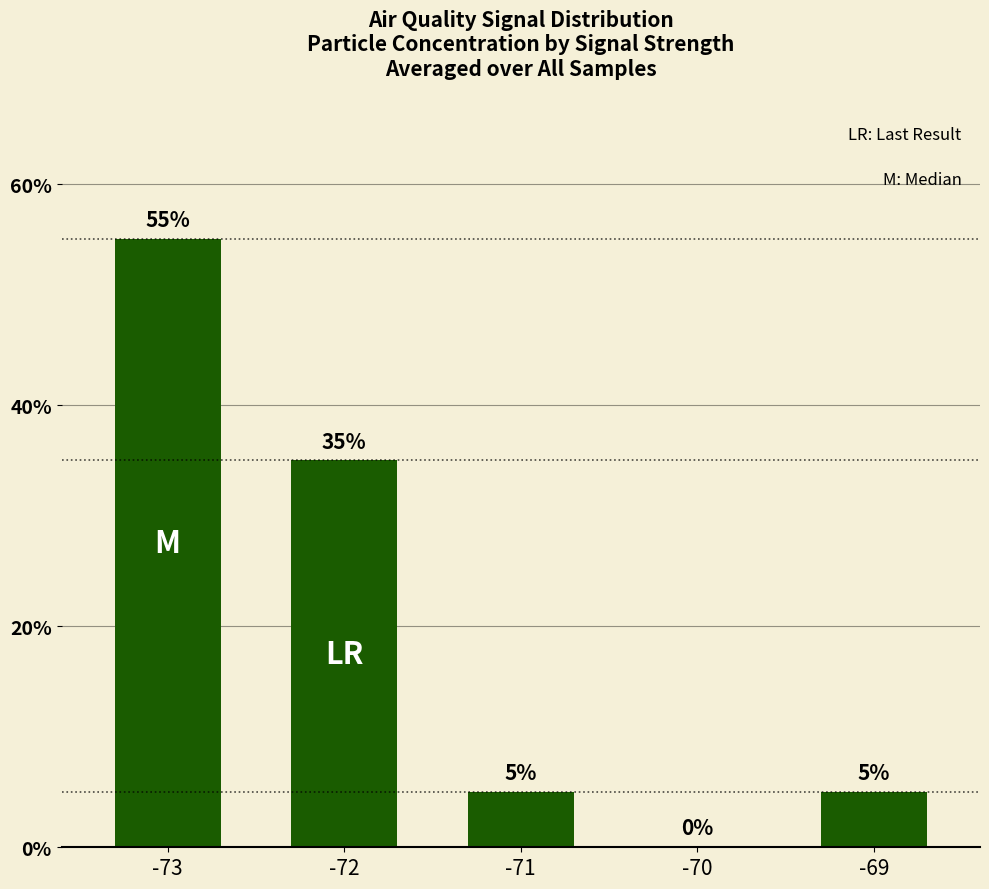

At which category does the chart reach its peak across all series?

-73